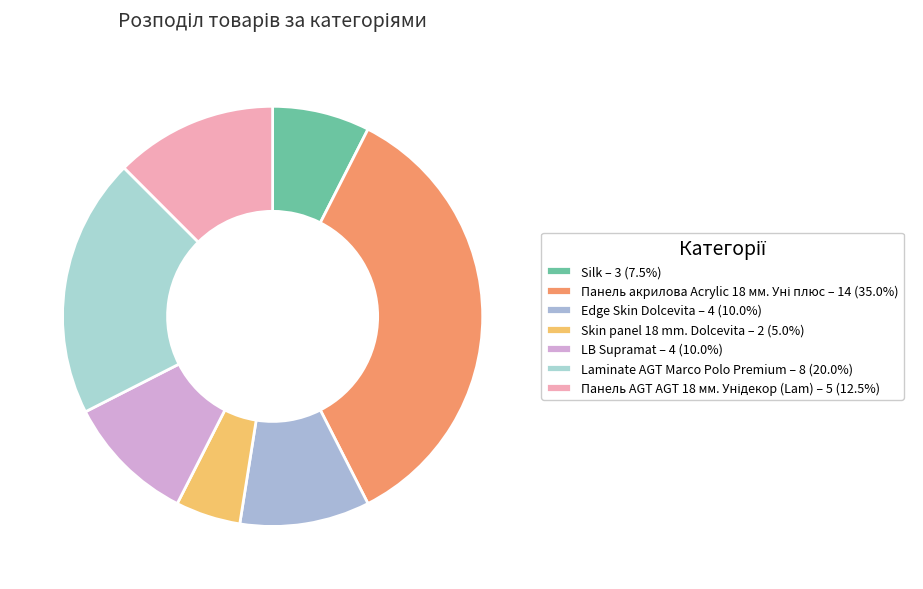

To the nearest percent, what percentage of the pie is Silk?

8%